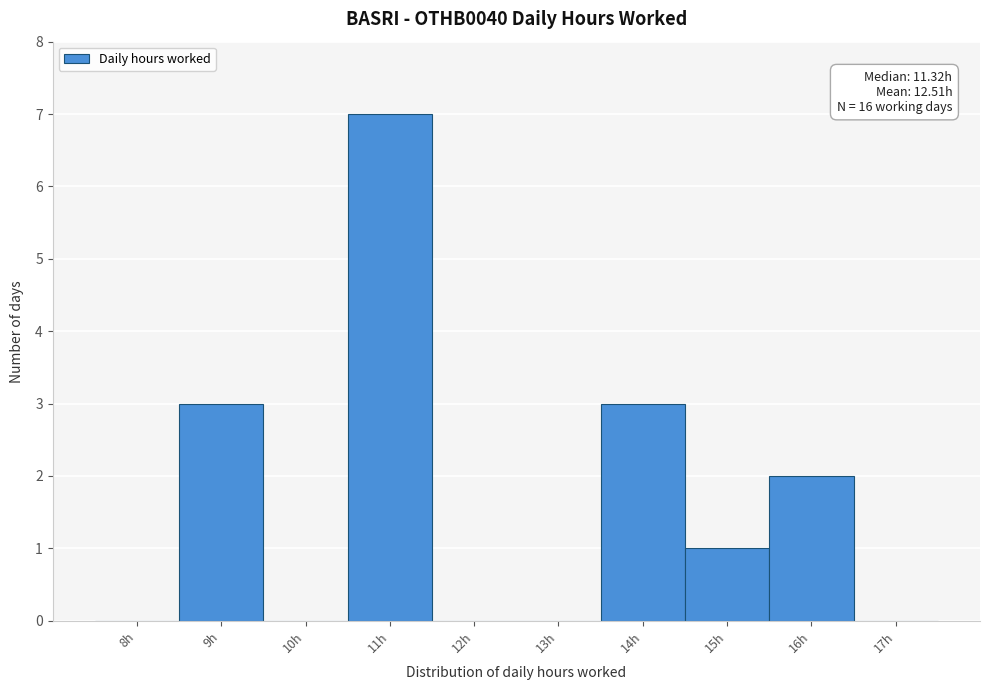

Reading left to right, list all the values displayed in this chart.

8h=0	9h=3	10h=0	11h=7	12h=0	13h=0	14h=3	15h=1	16h=2	17h=0